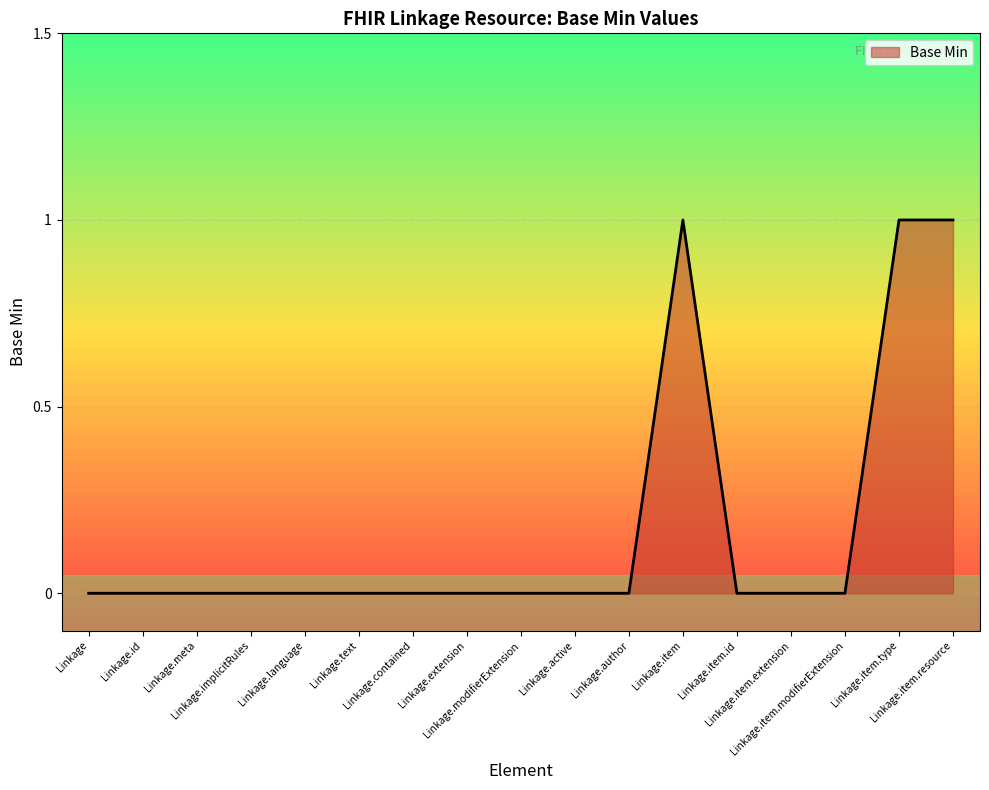

What is the difference between the second highest and minimum values?

1